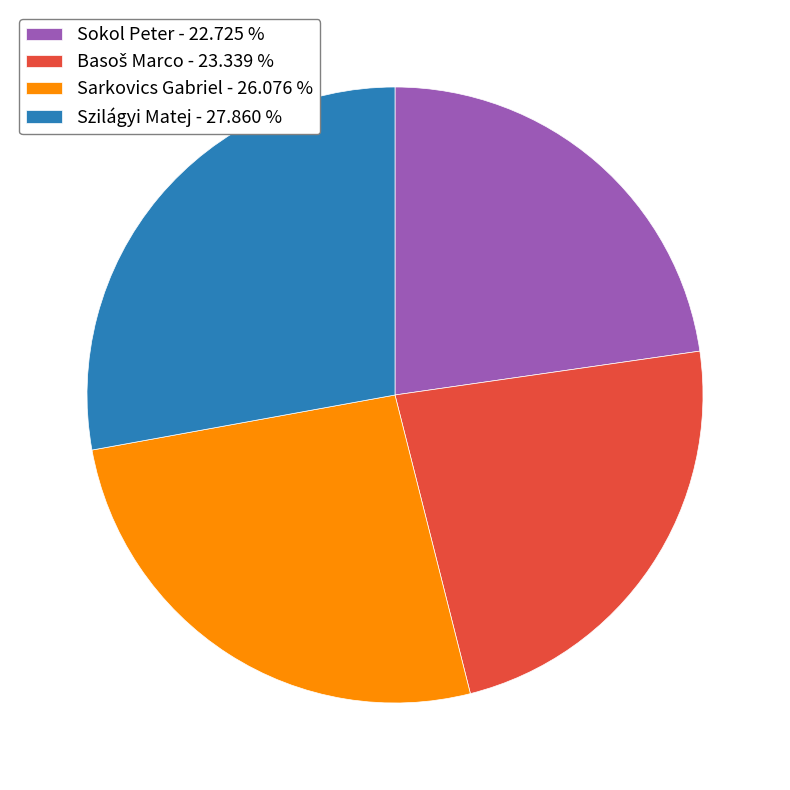

Is it true that Sarkovics Gabriel is 13% of the pie?

False